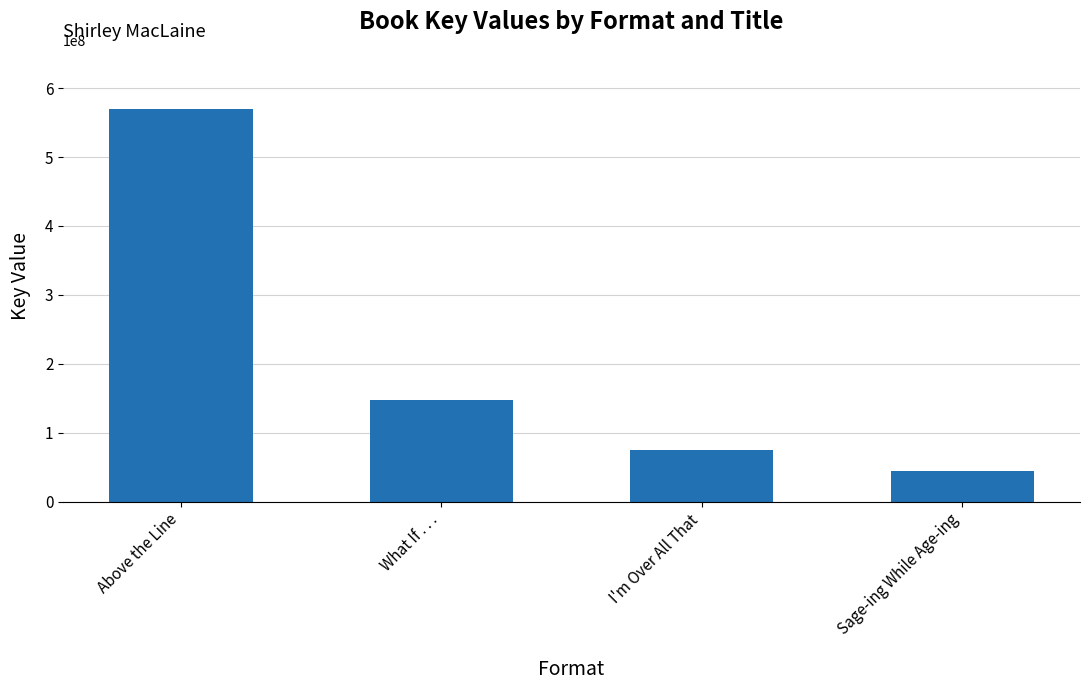

The chart shows a value of 250297605 at What If . . .. True or false?

False